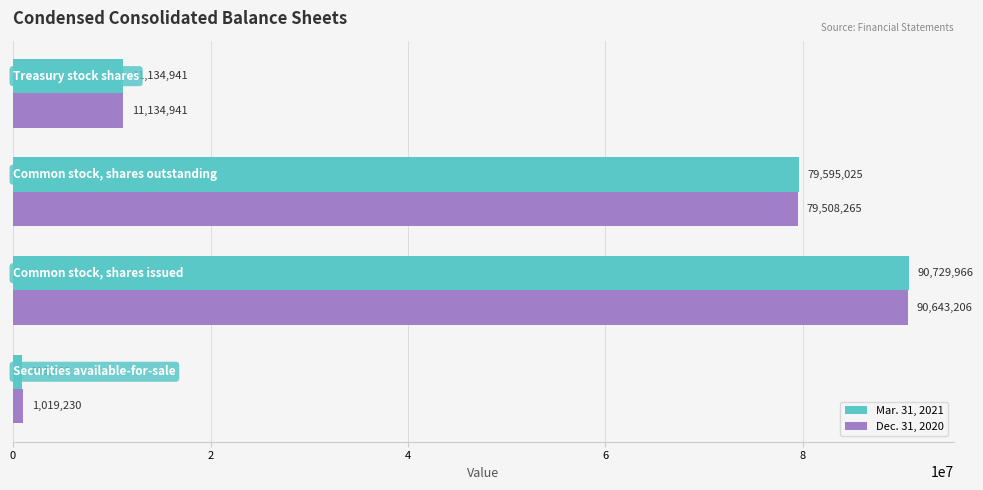

Which series has the largest range (max minus min)?

Mar. 31, 2021